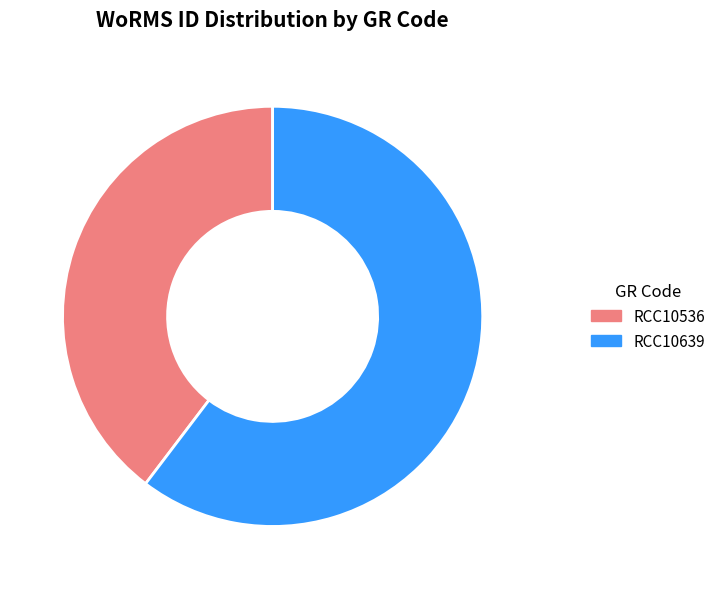

Between RCC10536 and RCC10639, which is larger?

RCC10639